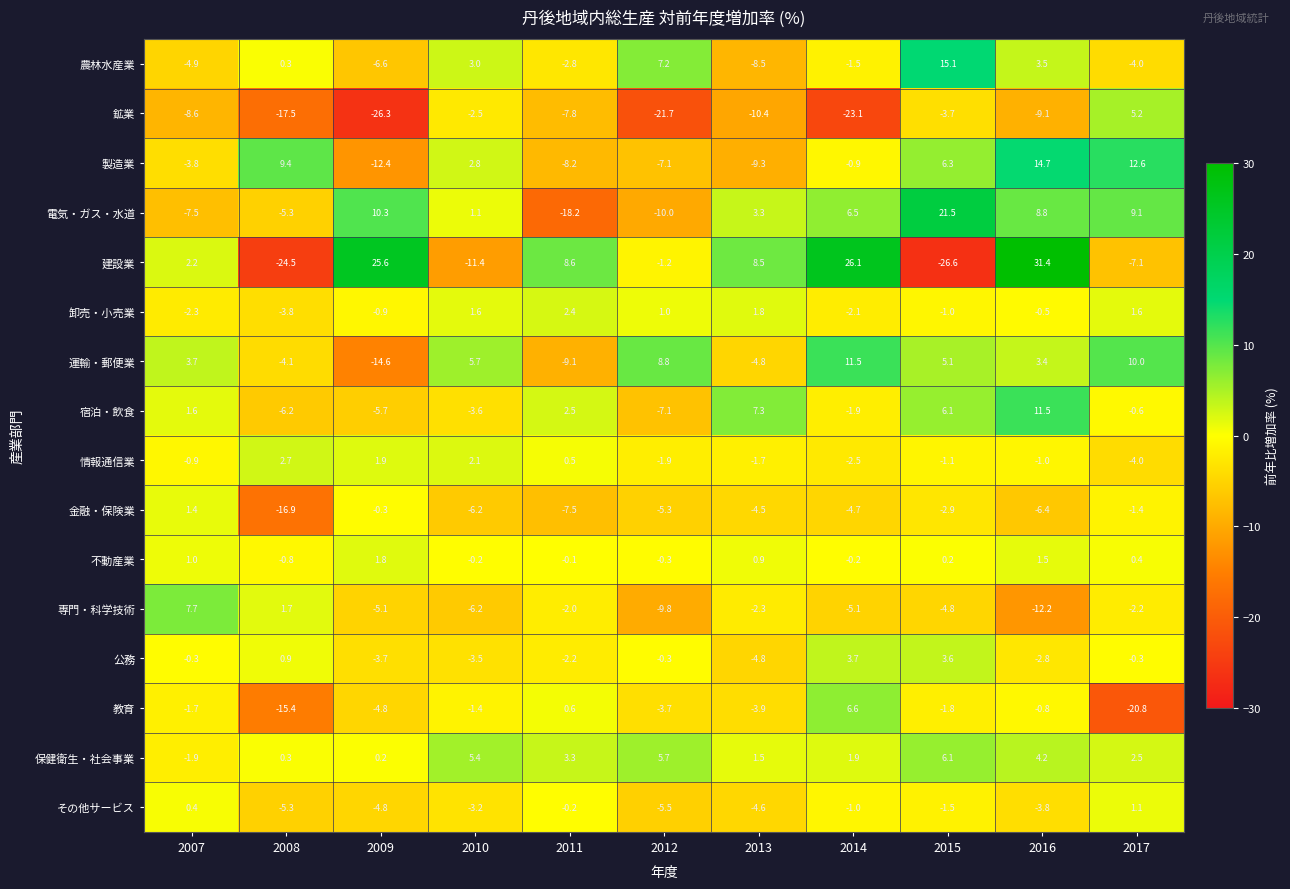

What is the difference between the second highest and minimum values in the 教育 series?

21.4